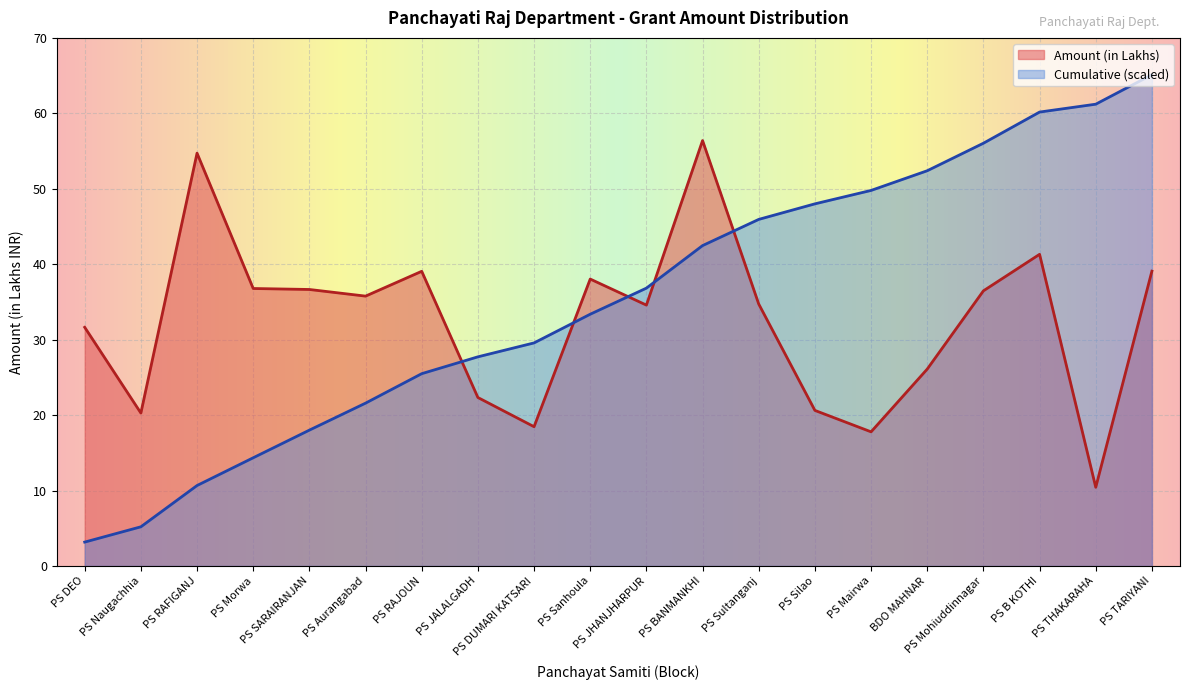

Where do Amount (in Lakhs) and Cumulative Amount first cross each other?

PS RAJOUN and PS JALALGADH